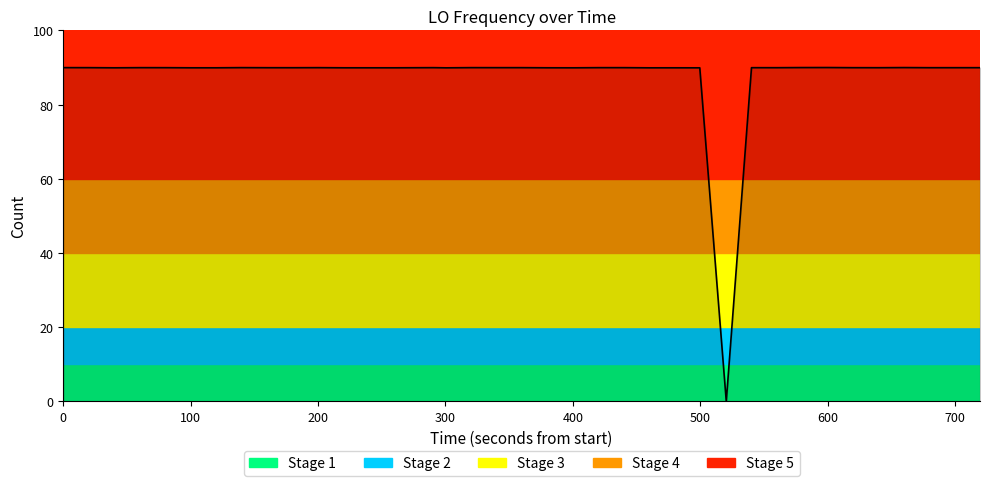

What is the greatest value displayed?

90.0